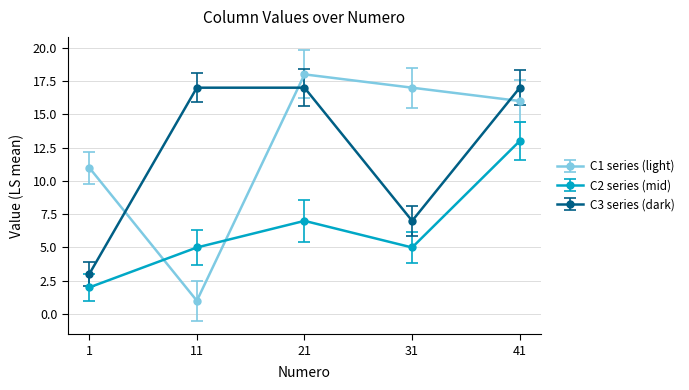

What is the total value across all series at 41?

46